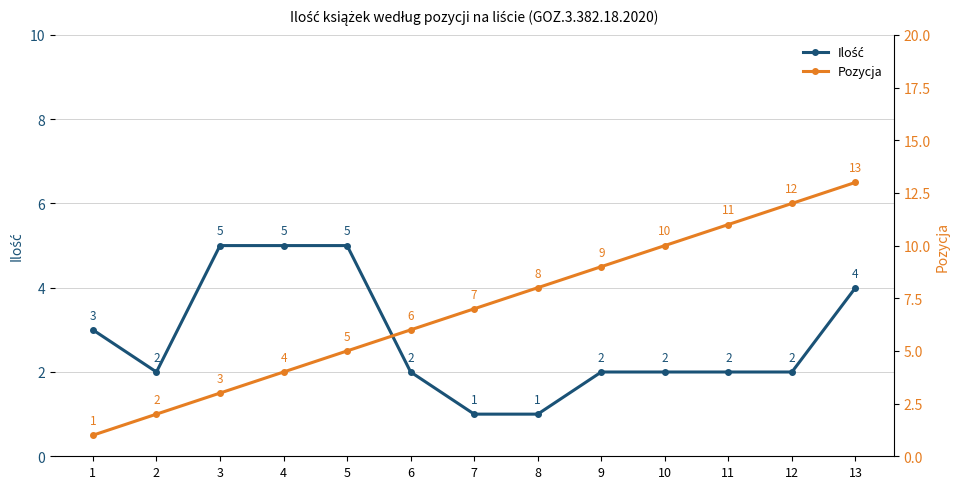

At which category is the sum across all series the highest?

13